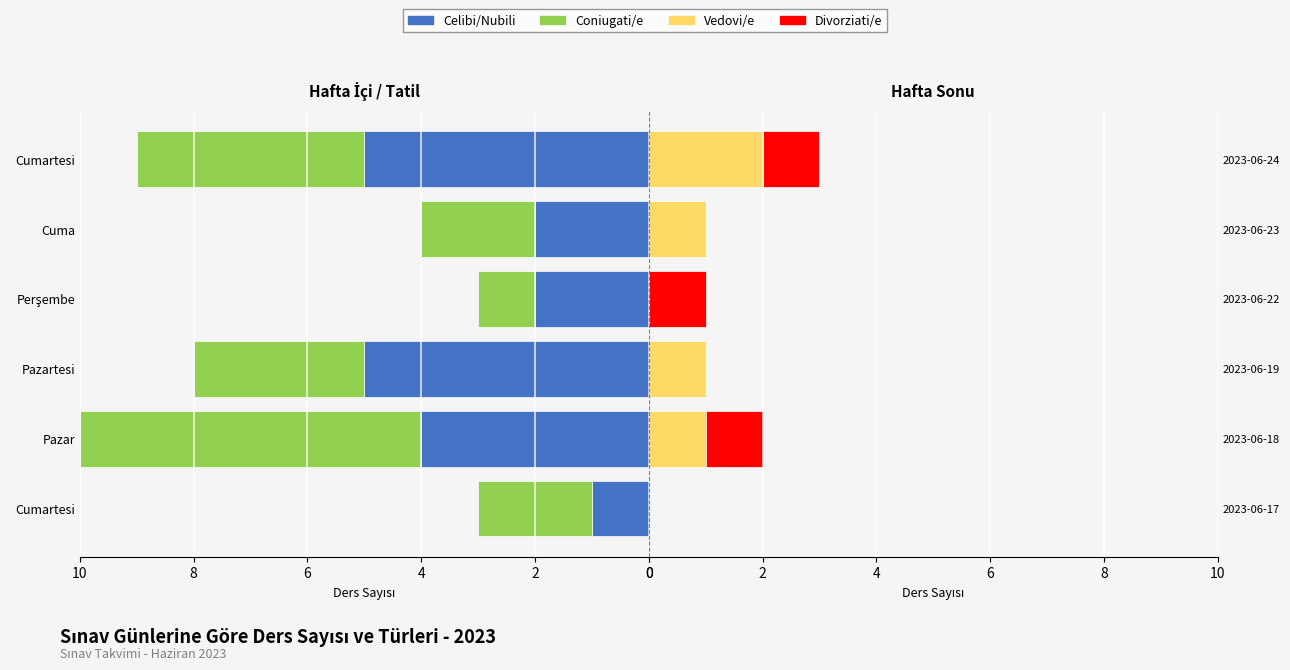

The Divorziati/e series shows 1 at 2023-06-24. True or false?

False